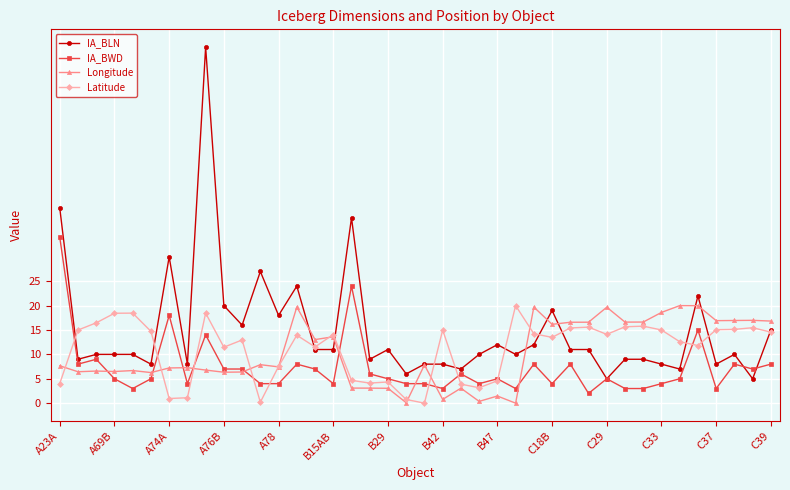

Count the number of data series in this chart.

4